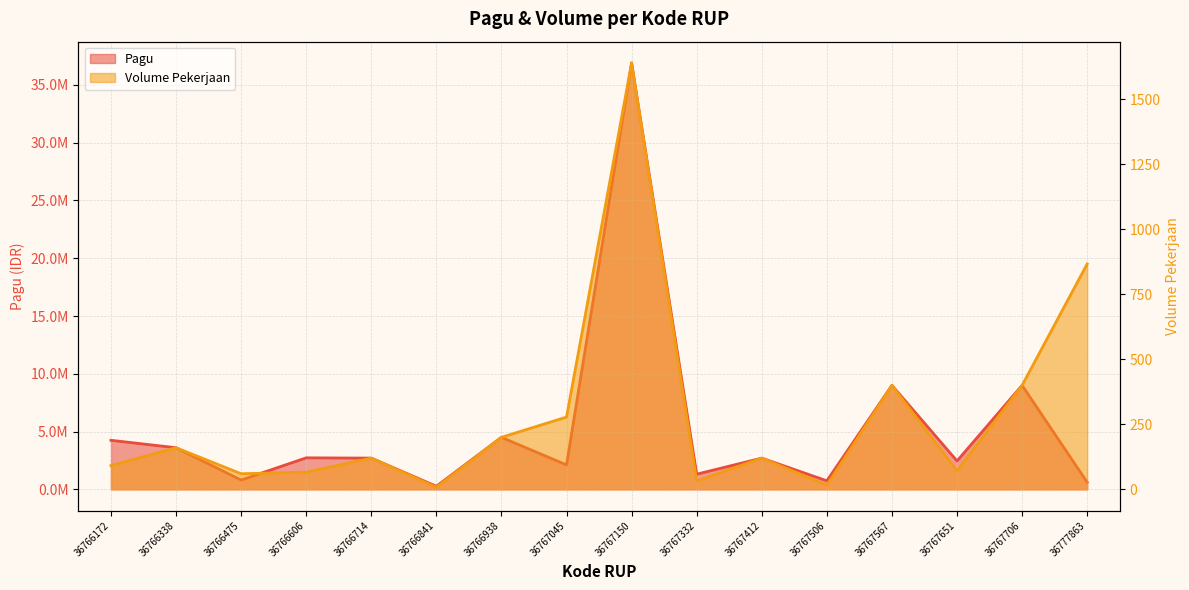

True or false: Volume Pekerjaan has more than 1 points higher than both neighbors.

True